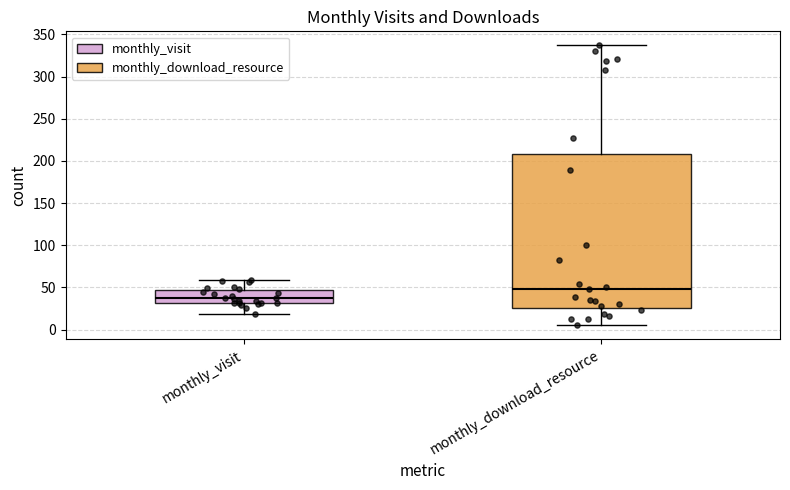

Where is the upper edge of the box for monthly_visit on the y-axis? The values are not printed on the chart, so give them approximately, as read against the axis.

45